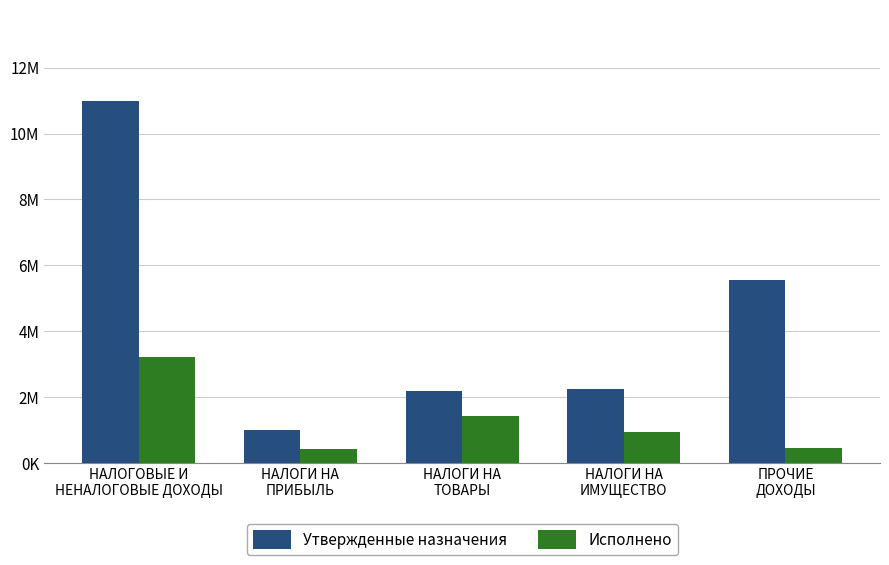

What are all the series names shown in the legend?

Утвержденные назначения, Исполнено